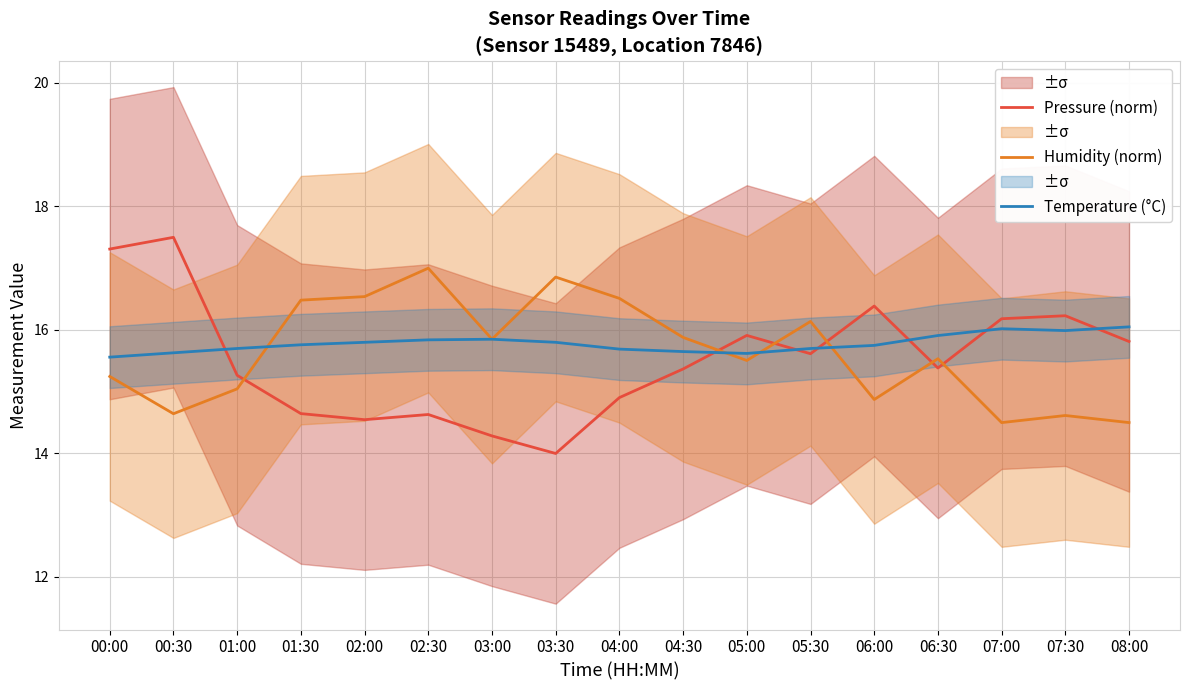

At which label does Temperature (°C) reach its peak?

08:00